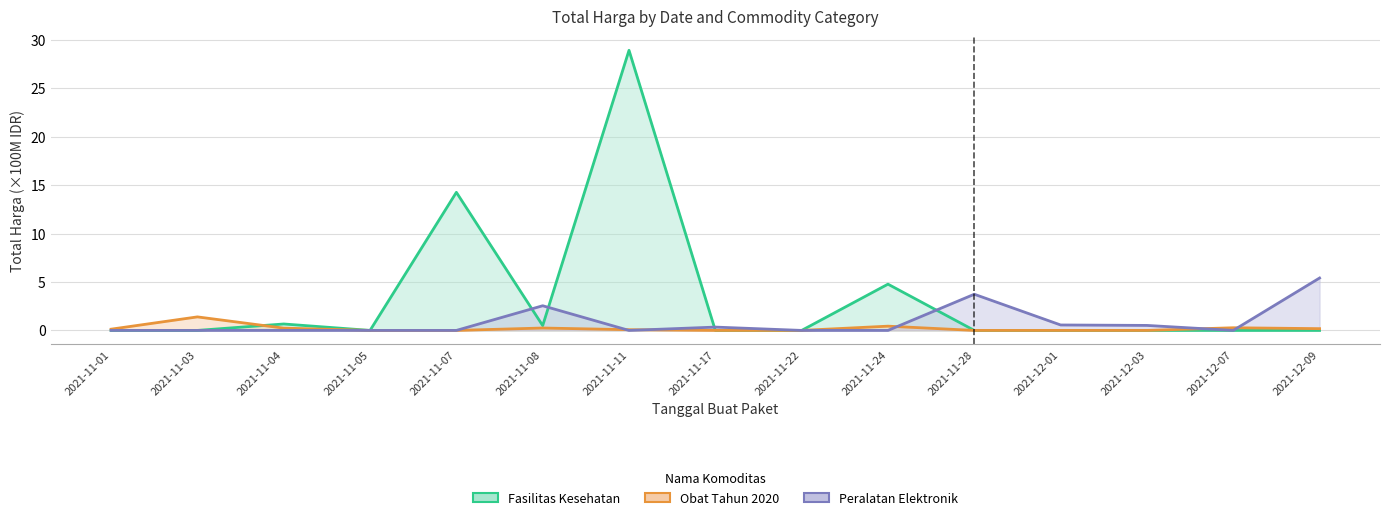

What is the sum of the Obat Tahun 2020 values at 2021-11-24 and 2021-11-01?

0.6